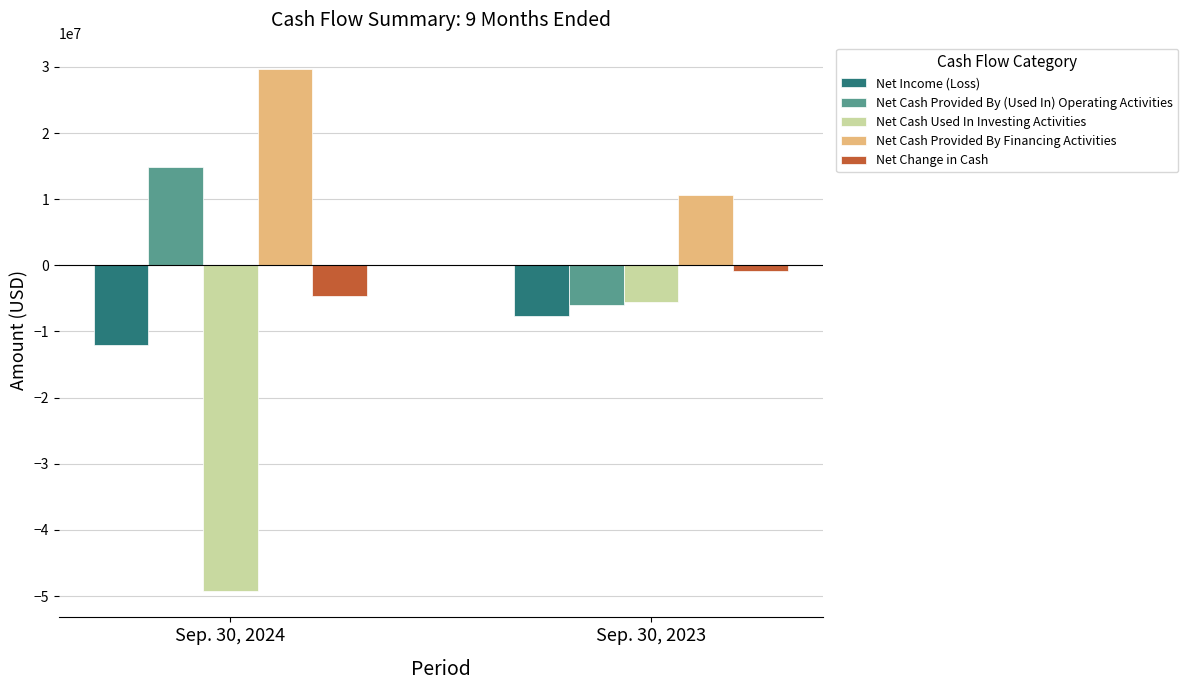

At which category does the chart reach its peak across all series?

Sep. 30, 2024